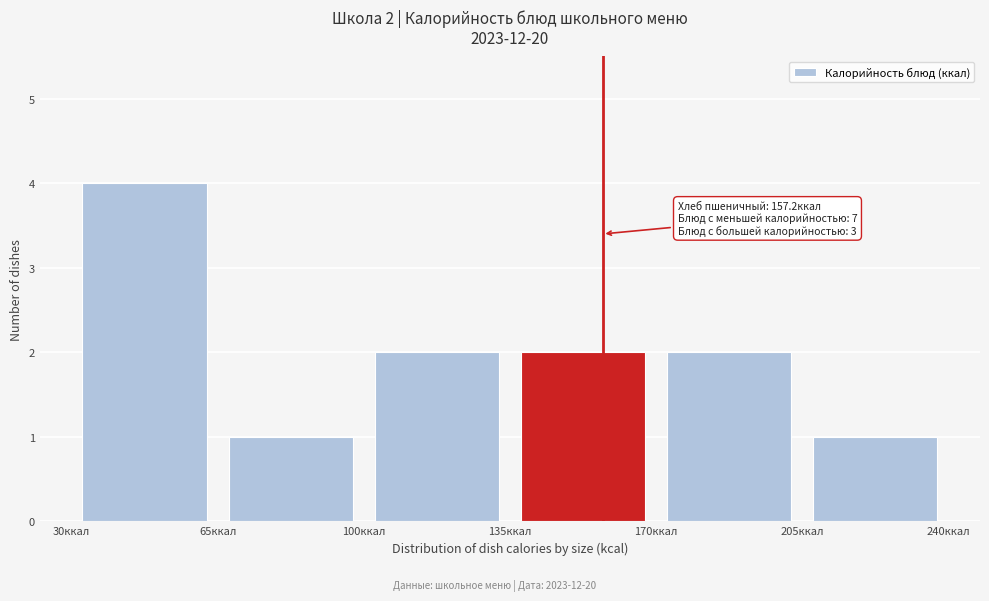

Which range on the x-axis has the tallest bar?

30 to 65